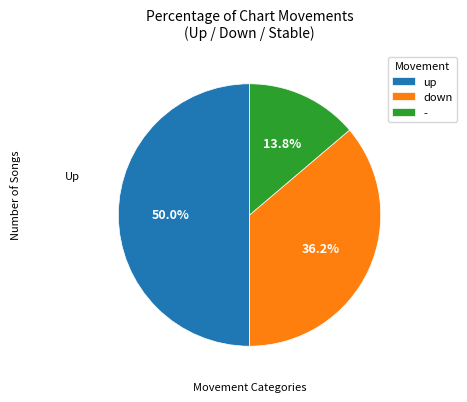

How many segments does this pie chart have?

3